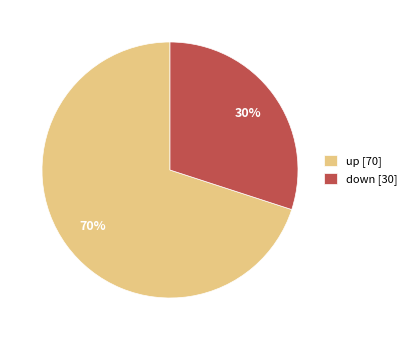

Approximately how many times larger is the value at down [30] compared to up [70]?

0.4